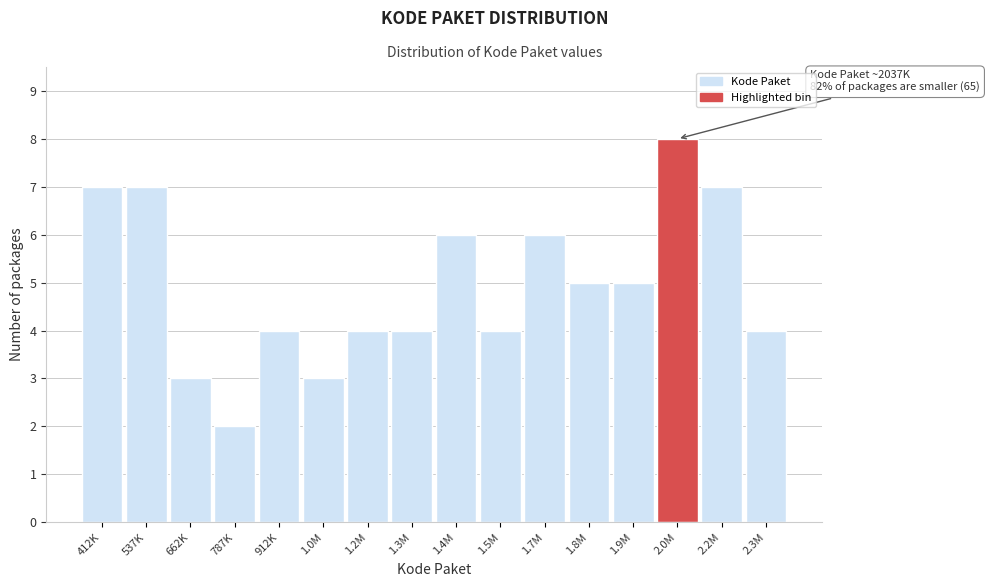

Reading left to right, what are all the values shown in this chart?

7	7	3	2	4	3	4	4	6	4	6	5	5	8	7	4